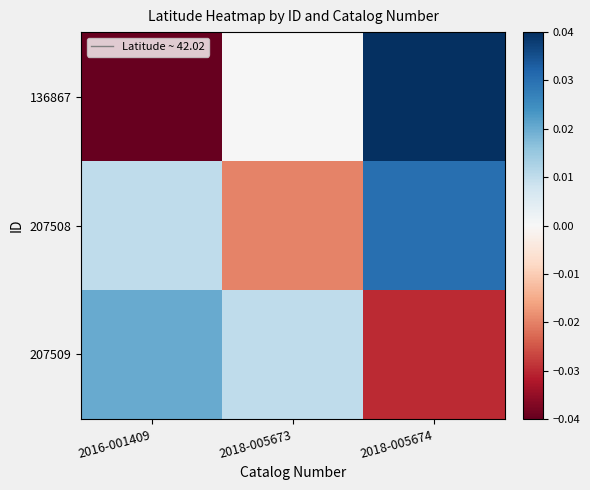

Reading left to right, extract all data points from this chart.

136867: 2016-001409=-0.0	2018-005673=0.0	2018-005674=0.0
207508: 2016-001409=0.0	2018-005673=-0.0	2018-005674=0.0
207509: 2016-001409=0.0	2018-005673=0.0	2018-005674=-0.0